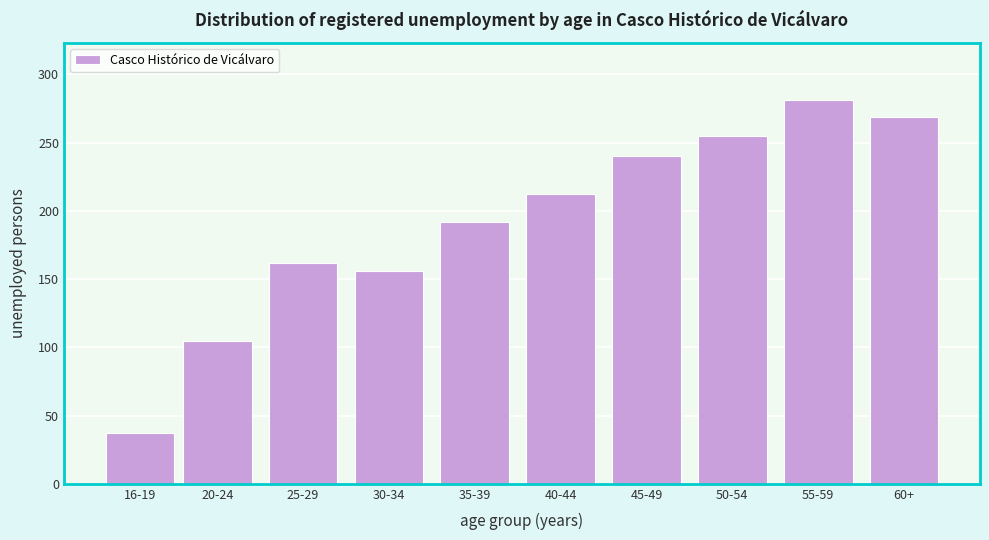

Reading left to right, extract all data points from this chart.

16-19=37	20-24=105	25-29=162	30-34=156	35-39=192	40-44=212	45-49=240	50-54=255	55-59=281	60+=269